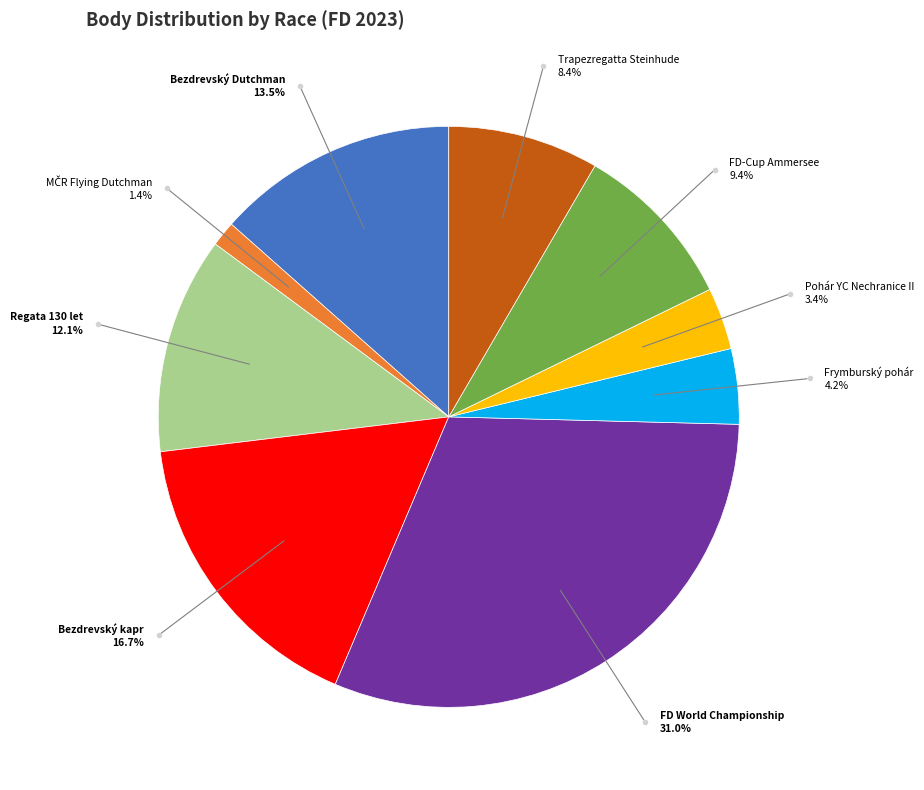

How many segments does this pie chart have?

9